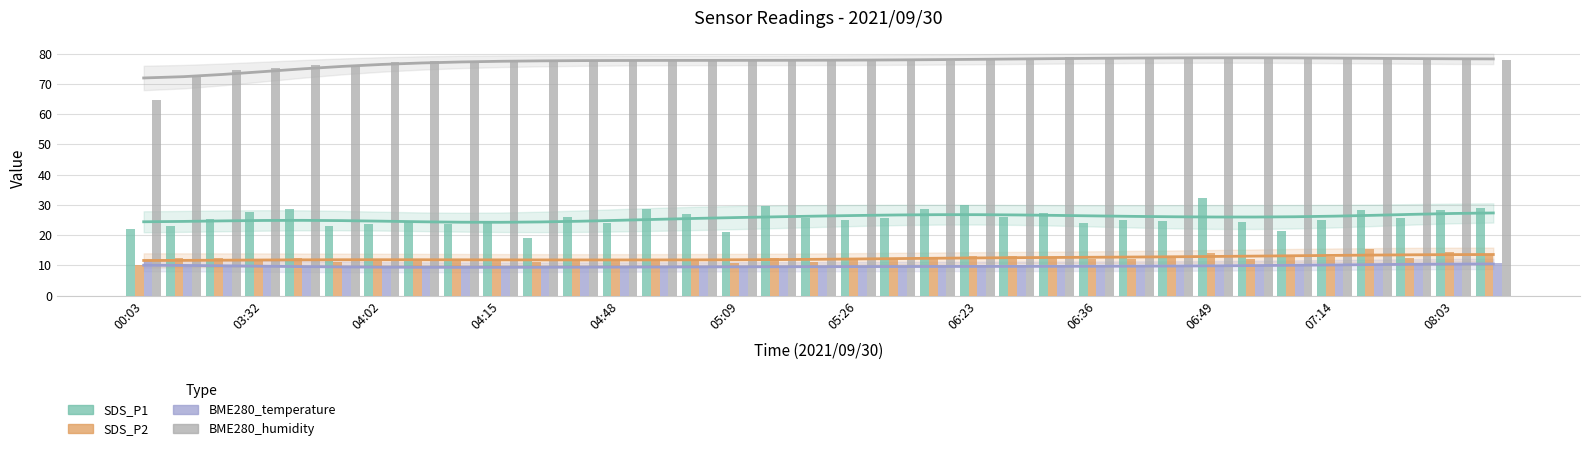

Is it true that BME280_temperature equals 15.0 at 17?

False